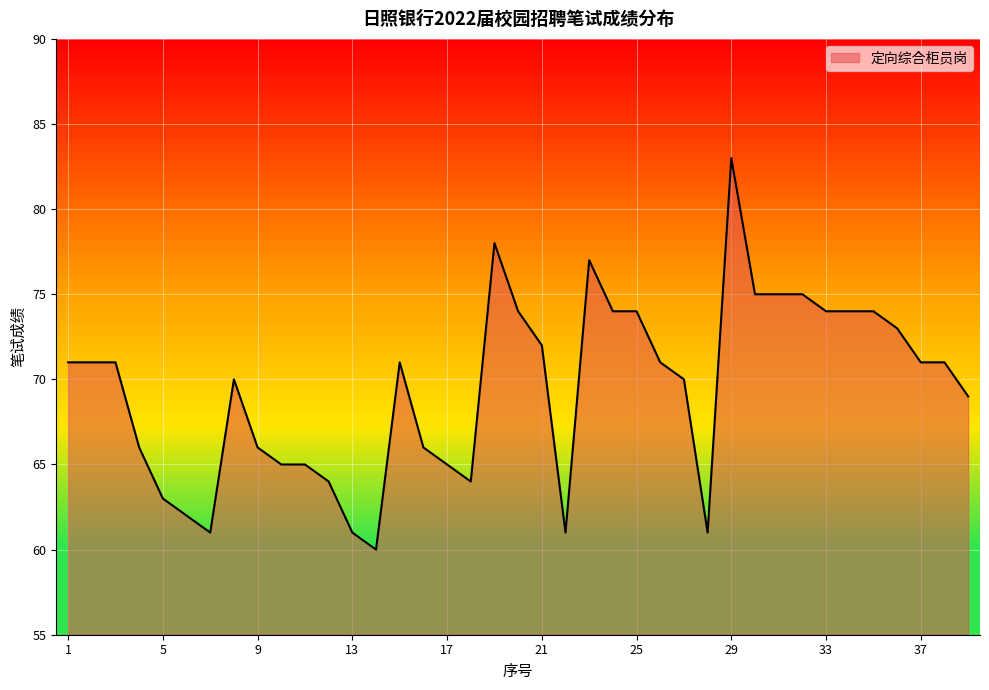

What is the difference between the second highest and minimum values?

18